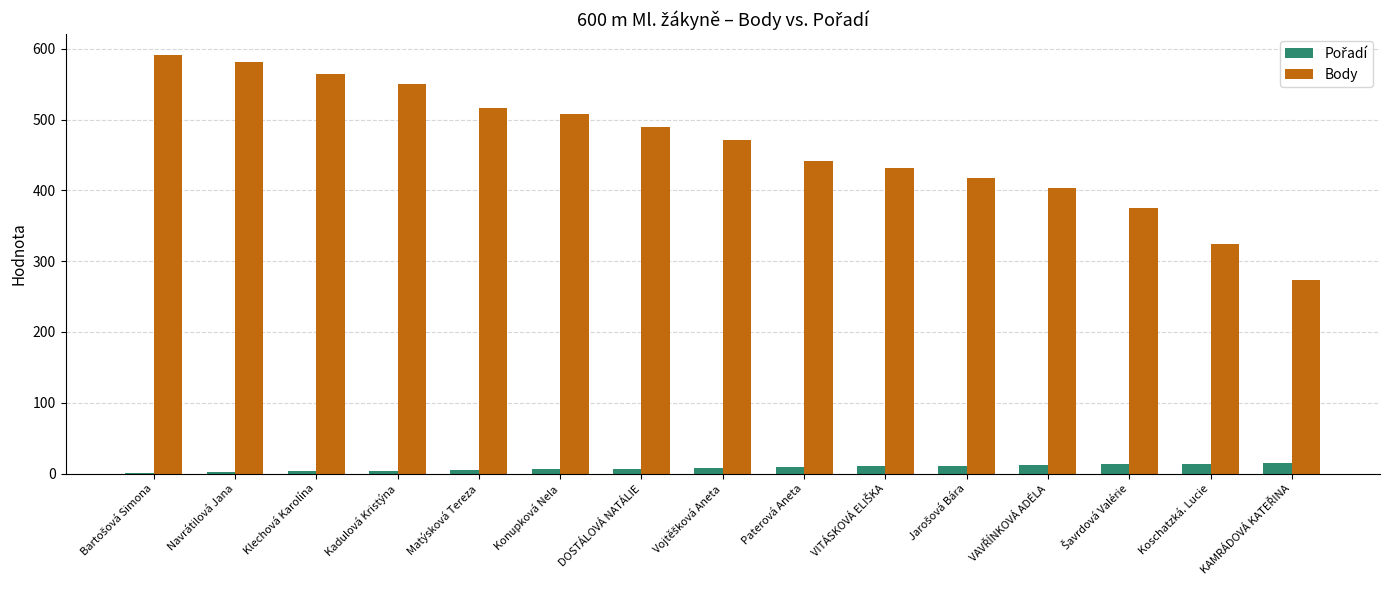

Which series has the largest total across all categories?

Body